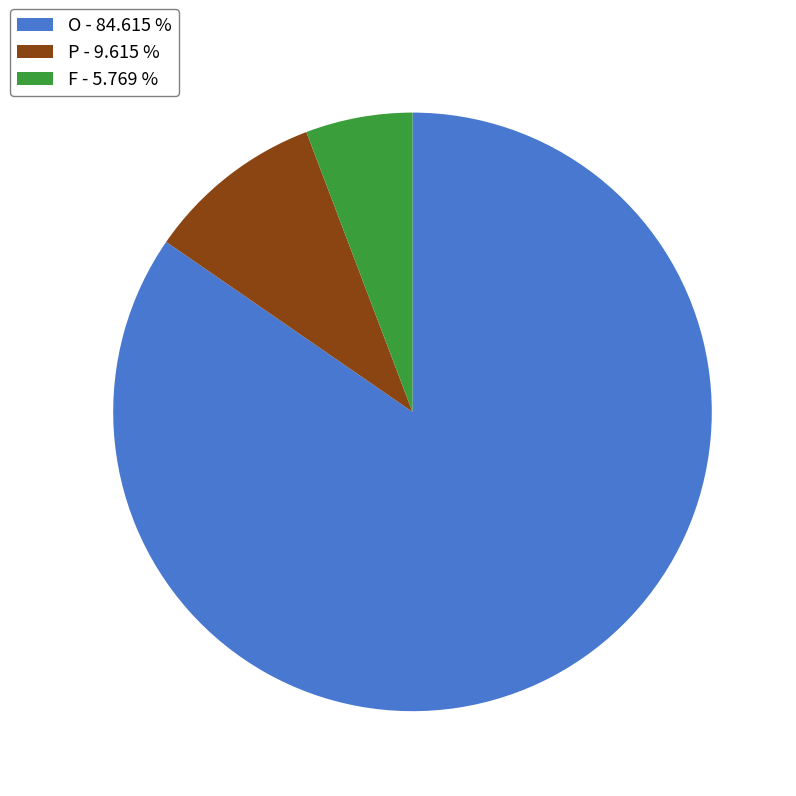

Is P the majority of the pie?

No